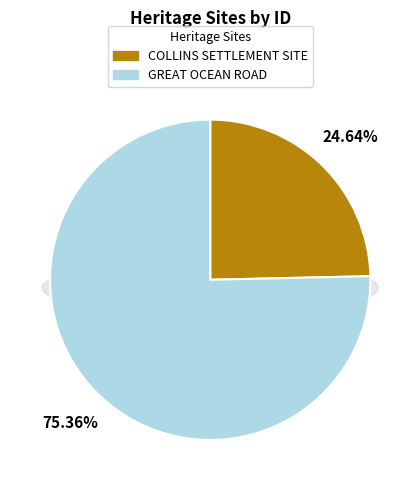

Combined, what portion of the pie is COLLINS SETTLEMENT SITE and GREAT OCEAN ROAD?

100.0%